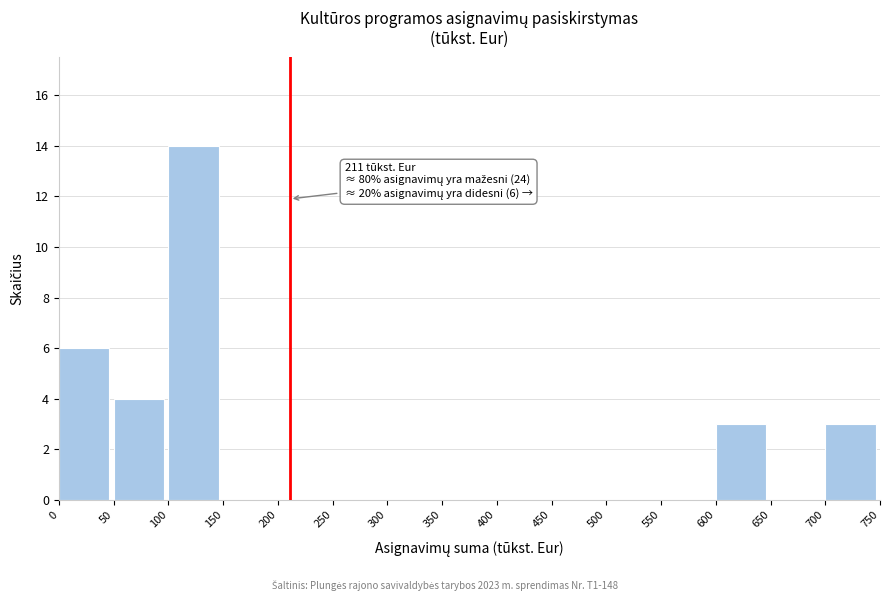

Which range on the x-axis has the tallest bar?

100 to 150